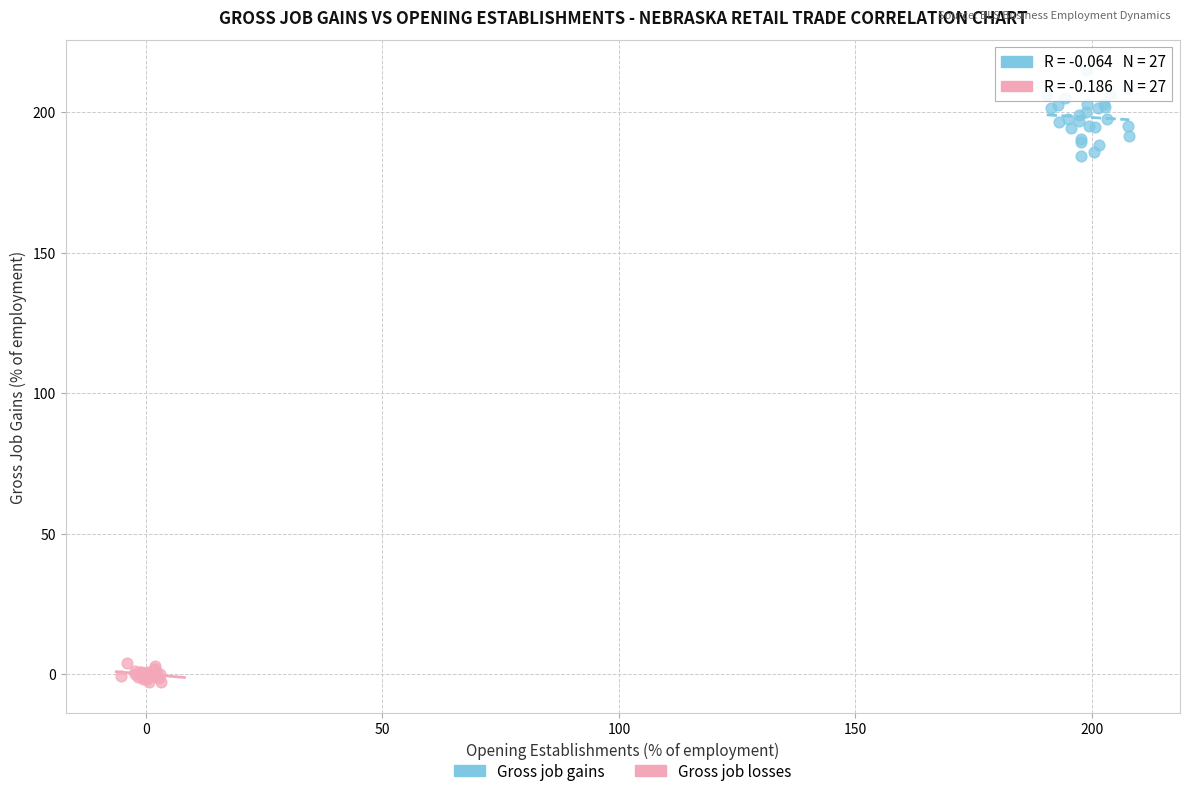

Which series reaches the minimum Y coordinate?

Gross job losses